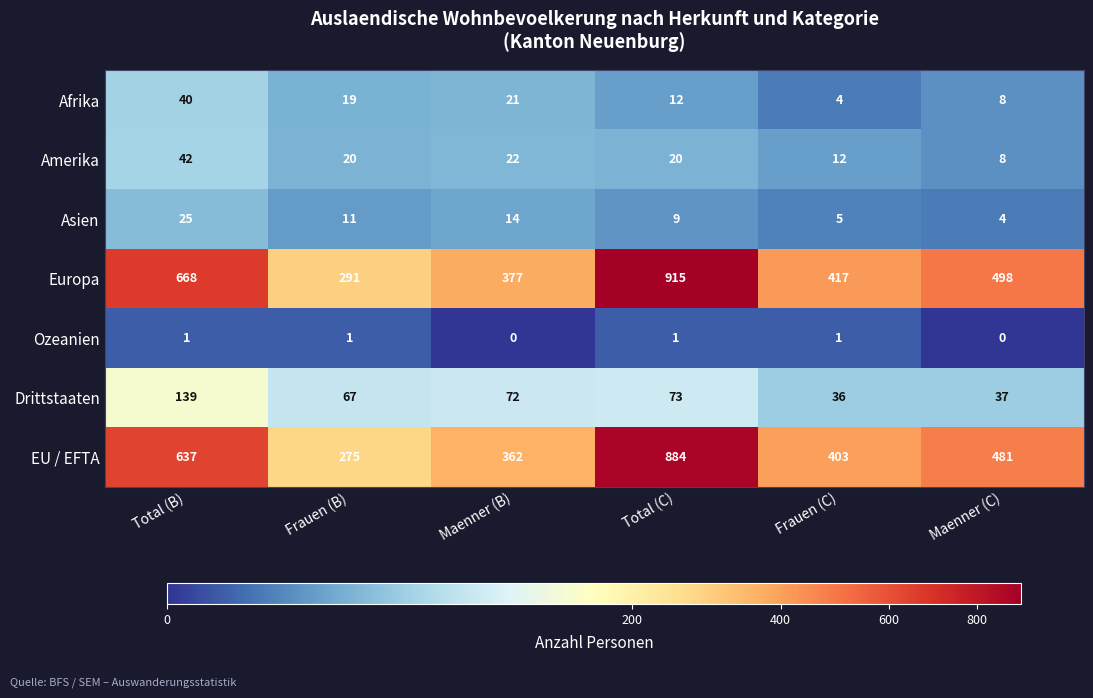

How many series are shown in this chart?

7